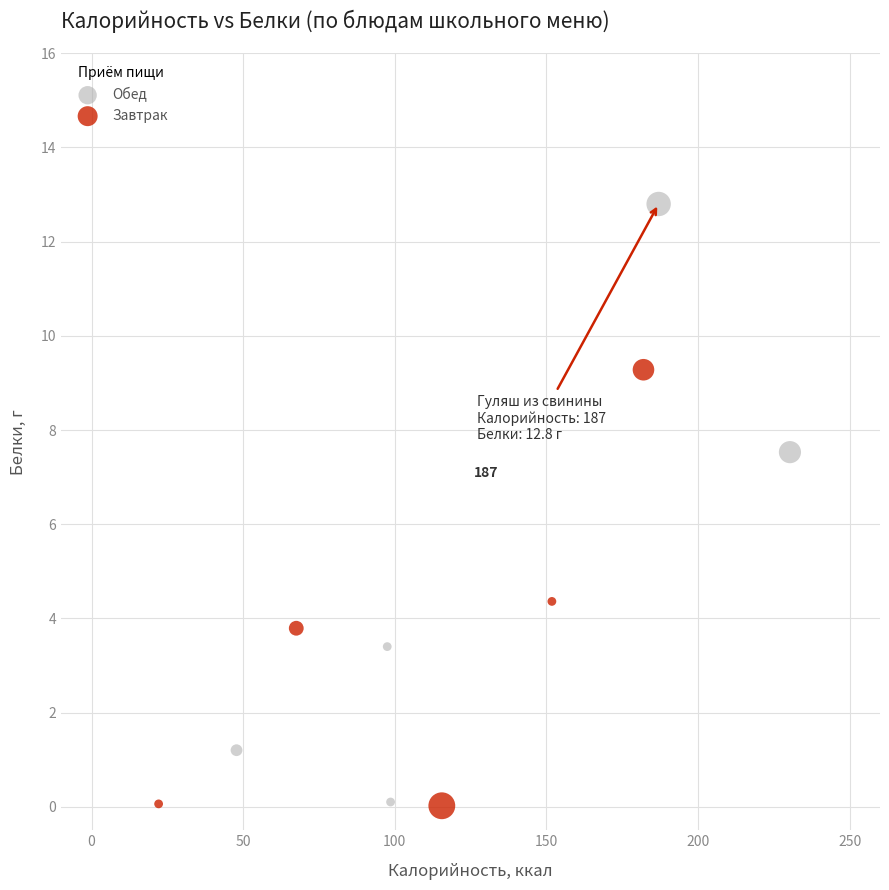

What are all the series names shown in the legend?

Обед, Завтрак